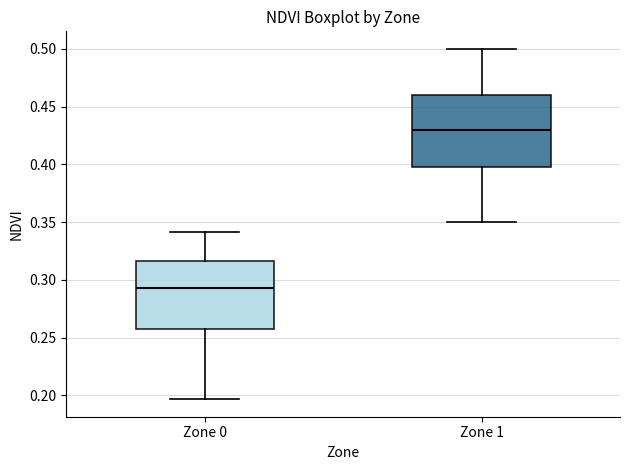

Reading left to right, transcribe this box plot: for each box, give where its median line is, the range the box spans, and where its two whiskers end, as read against the y-axis. The values are not printed on the chart, so give them approximately, as read against the axis.

Zone 0: median 0.295, box 0.255 to 0.315, whiskers 0.195 to 0.340
Zone 1: median 0.430, box 0.400 to 0.460, whiskers 0.350 to 0.500